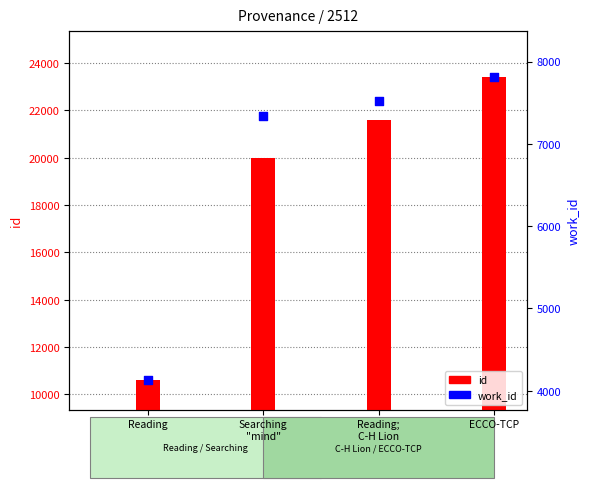

What is the total value across all series at Reading;
C-H Lion?

29101